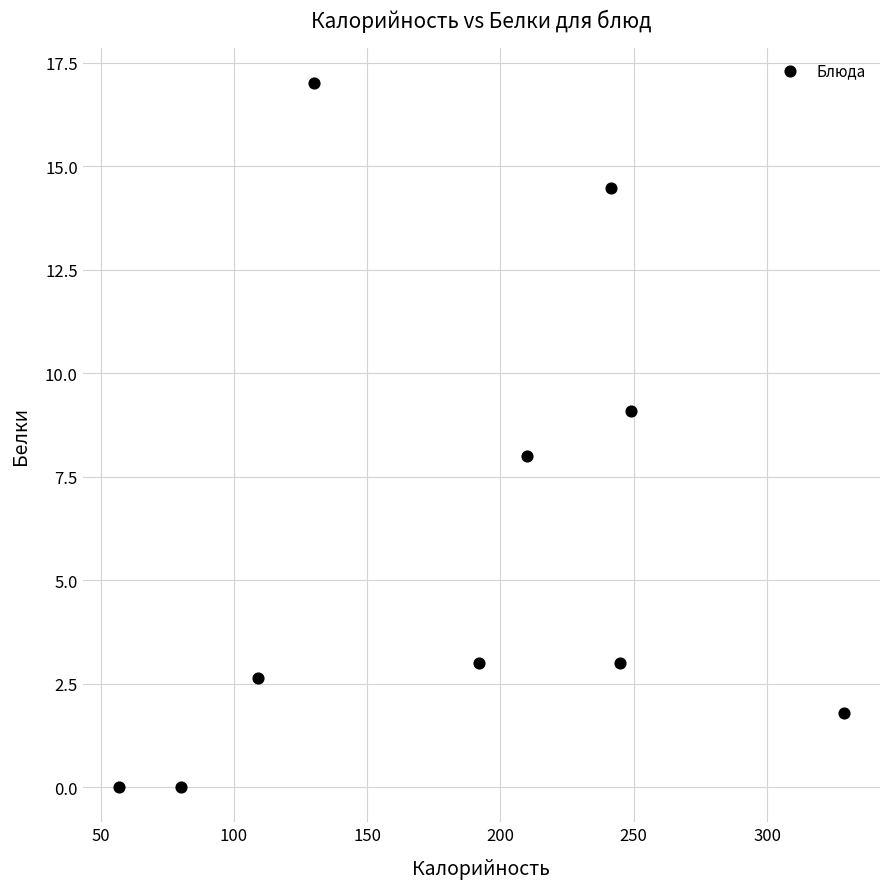

What is the range of Y values (max minus min)?

17.0